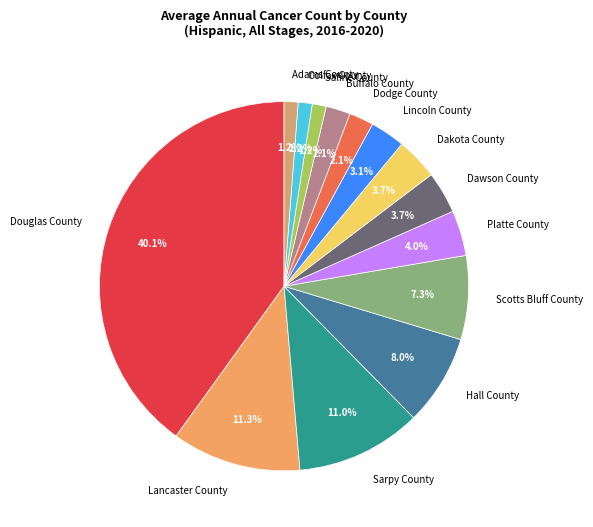

Is it true that Dodge County is 2% of the pie?

True